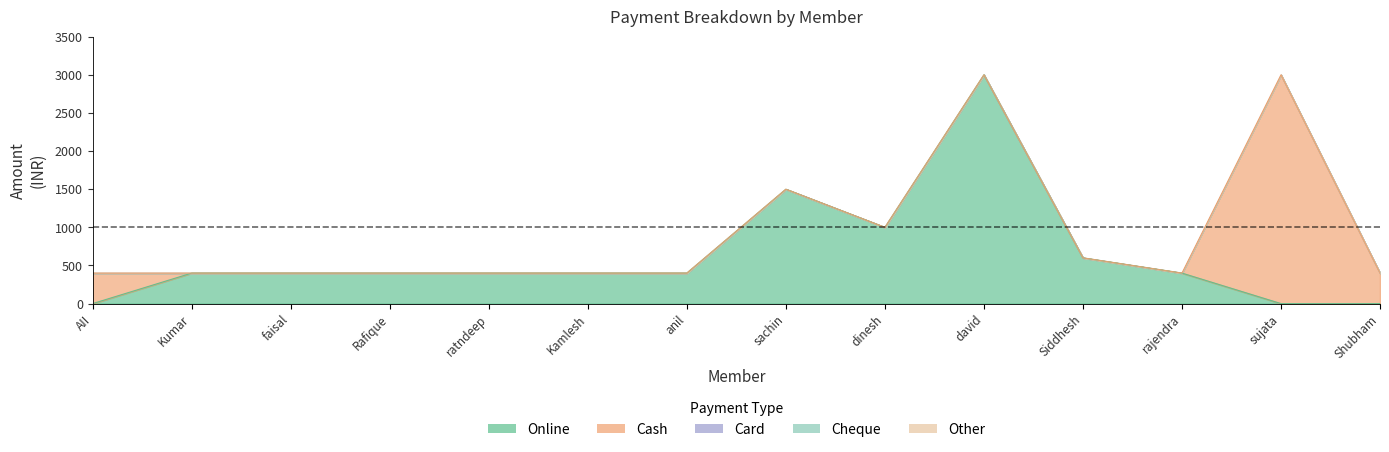

Reading left to right, transcribe all the data shown in this chart.

Online: AII vahid khan=0	Kumar sethi=400	faisal khan=400	Rafique Jalil shaikh=400	ratndeep yadav=400	Kamlesh ramesh Khade=400	anil walmikl=400	sachin yadav=1500	dinesh raorane=1000	david james dsouza=3000	Siddhesh Kamble=600	rajendra kamble=400	sujata narsya gajji=0	Shubham Ganesh Dalvi=0
Cash: AII vahid khan=400	Kumar sethi=0	faisal khan=0	Rafique Jalil shaikh=0	ratndeep yadav=0	Kamlesh ramesh Khade=0	anil walmikl=0	sachin yadav=0	dinesh raorane=0	david james dsouza=0	Siddhesh Kamble=0	rajendra kamble=0	sujata narsya gajji=3000	Shubham Ganesh Dalvi=400
Card: AII vahid khan=0	Kumar sethi=0	faisal khan=0	Rafique Jalil shaikh=0	ratndeep yadav=0	Kamlesh ramesh Khade=0	anil walmikl=0	sachin yadav=0	dinesh raorane=0	david james dsouza=0	Siddhesh Kamble=0	rajendra kamble=0	sujata narsya gajji=0	Shubham Ganesh Dalvi=0
Cheque: AII vahid khan=0	Kumar sethi=0	faisal khan=0	Rafique Jalil shaikh=0	ratndeep yadav=0	Kamlesh ramesh Khade=0	anil walmikl=0	sachin yadav=0	dinesh raorane=0	david james dsouza=0	Siddhesh Kamble=0	rajendra kamble=0	sujata narsya gajji=0	Shubham Ganesh Dalvi=0
Other: AII vahid khan=0	Kumar sethi=0	faisal khan=0	Rafique Jalil shaikh=0	ratndeep yadav=0	Kamlesh ramesh Khade=0	anil walmikl=0	sachin yadav=0	dinesh raorane=0	david james dsouza=0	Siddhesh Kamble=0	rajendra kamble=0	sujata narsya gajji=0	Shubham Ganesh Dalvi=0